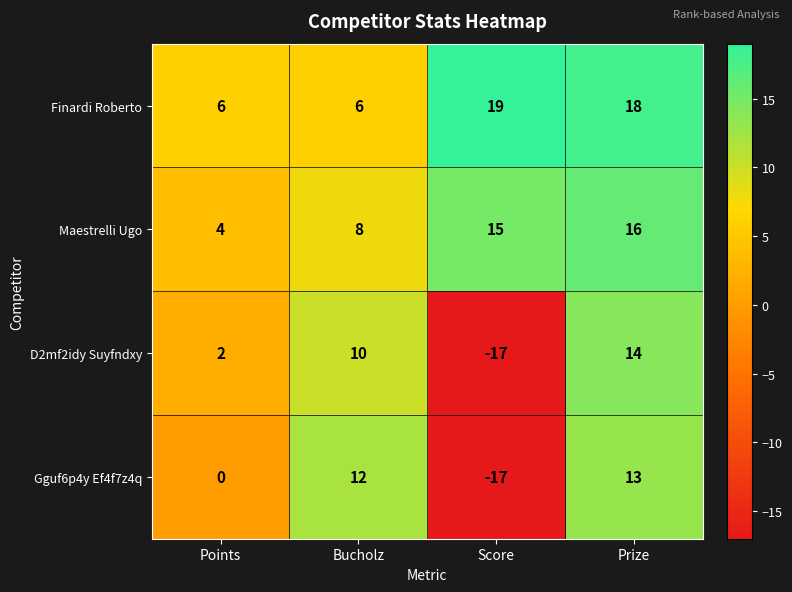

Where is Maestrelli Ugo nearest to the value 10?

Bucholz